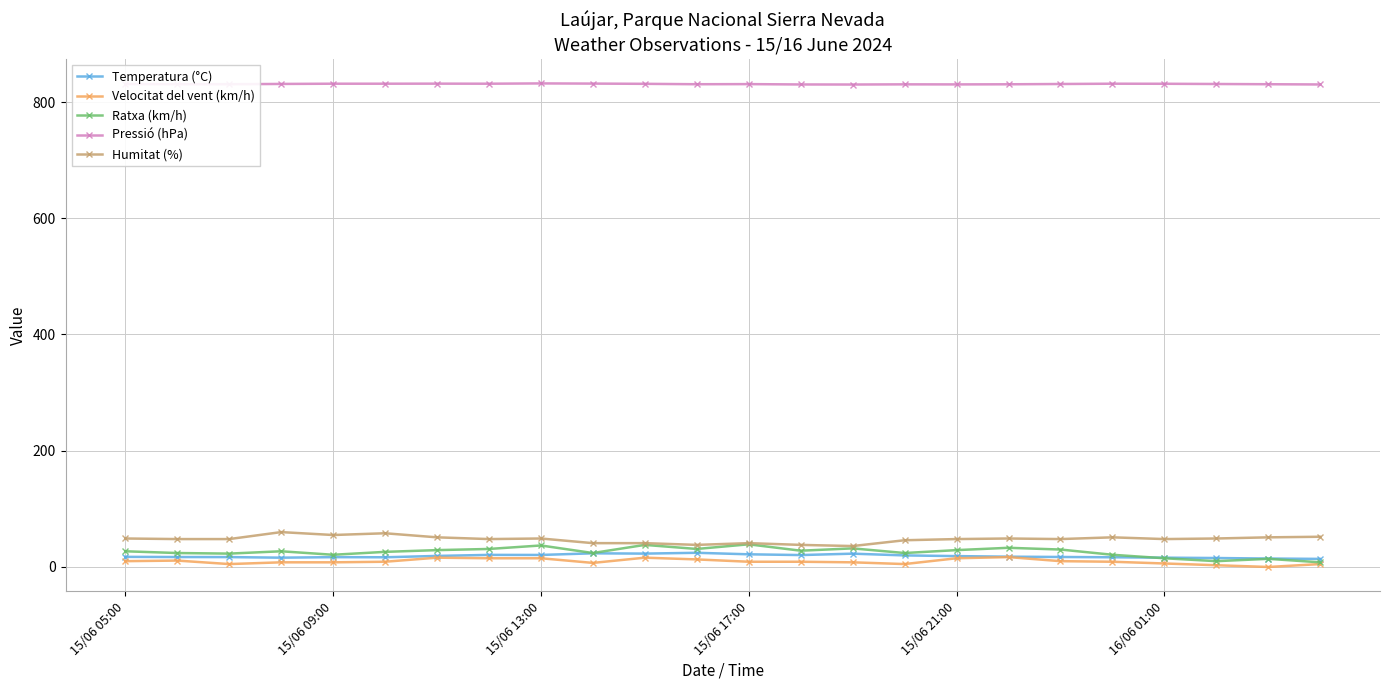

True or false: Pressió (hPa) and Ratxa (km/h) cross at least once.

False